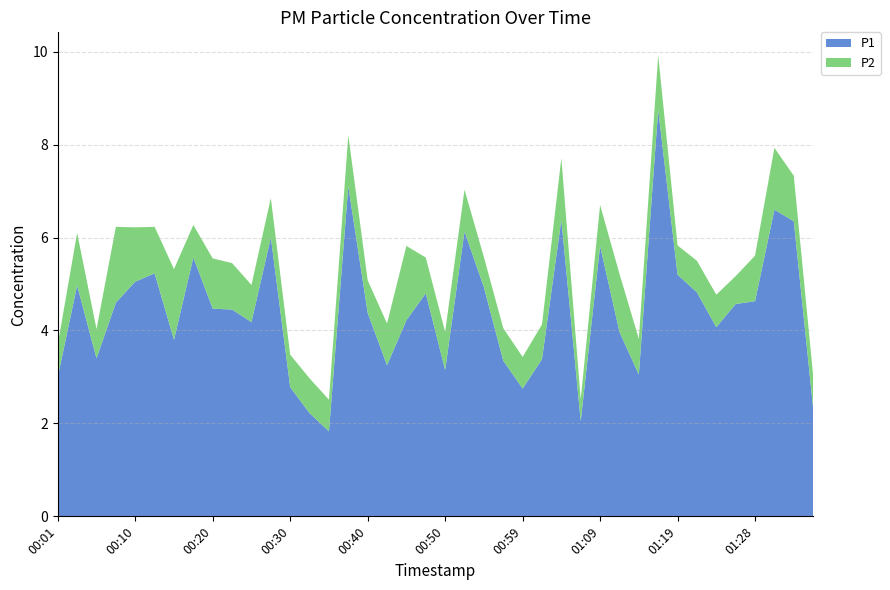

Reading left to right, list all the values displayed in this chart.

P1: 3.0	5.0	3.4	4.6	5.0	5.2	3.8	5.6	4.5	4.5	4.2	6.0	2.8	2.2	1.8	7.1	4.4	3.2	4.2	4.8	3.1	6.1	4.9	3.4	2.8	3.4	6.4	2.0	5.8	4.0	3.0	8.8	5.2	4.8	4.1	4.6	4.6	6.6	6.3	2.3
P2: 0.7	1.1	0.6	1.6	1.2	1.0	1.5	0.7	1.1	1.0	0.8	0.8	0.7	0.8	0.7	1.1	0.7	0.9	1.6	0.8	0.8	0.9	0.7	0.7	0.7	0.8	1.3	0.5	0.9	1.2	0.8	1.2	0.6	0.7	0.7	0.6	1.0	1.3	1.0	0.7